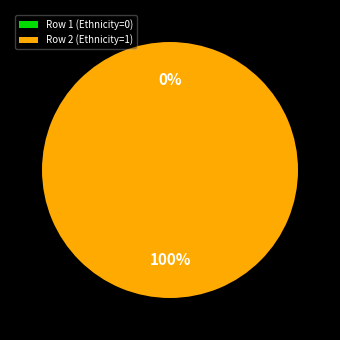

What portion of the pie excludes Row 1 (Ethnicity=0)?

100.0%